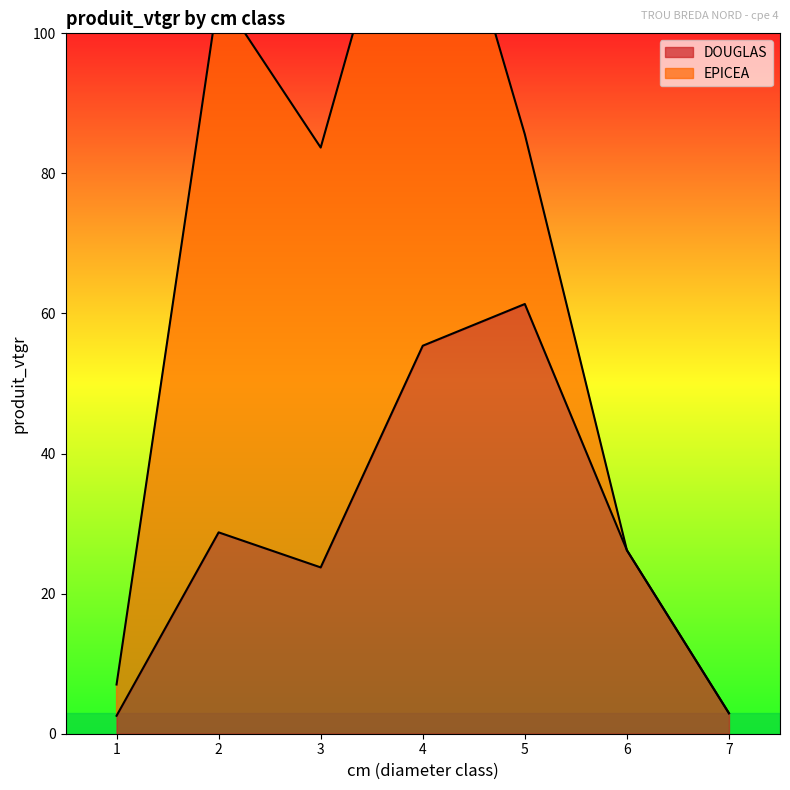

At which label does the data first exceed 26?

2